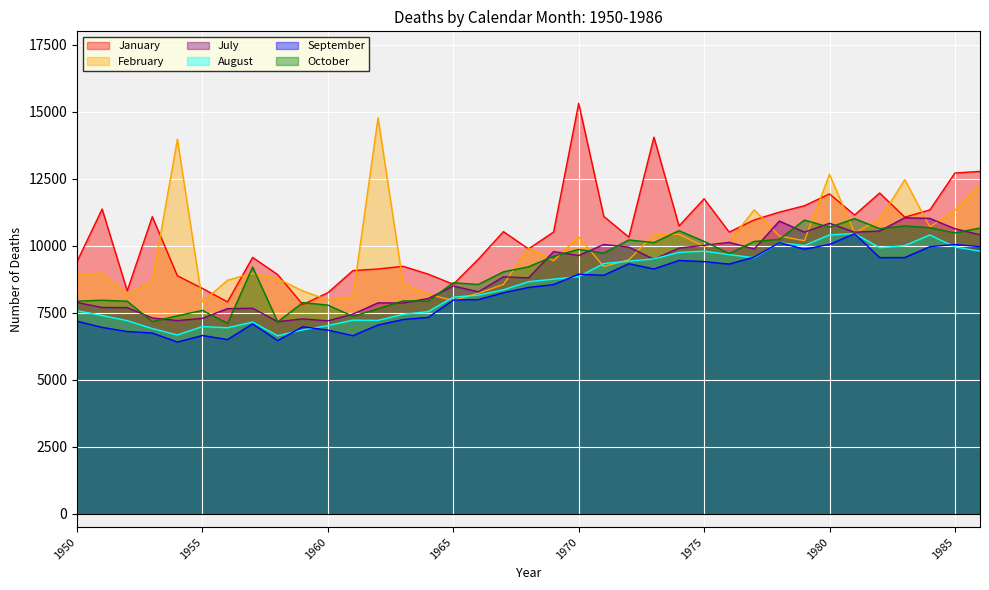

Is the value of February at 1976 greater than the value of August at 1953?

Yes